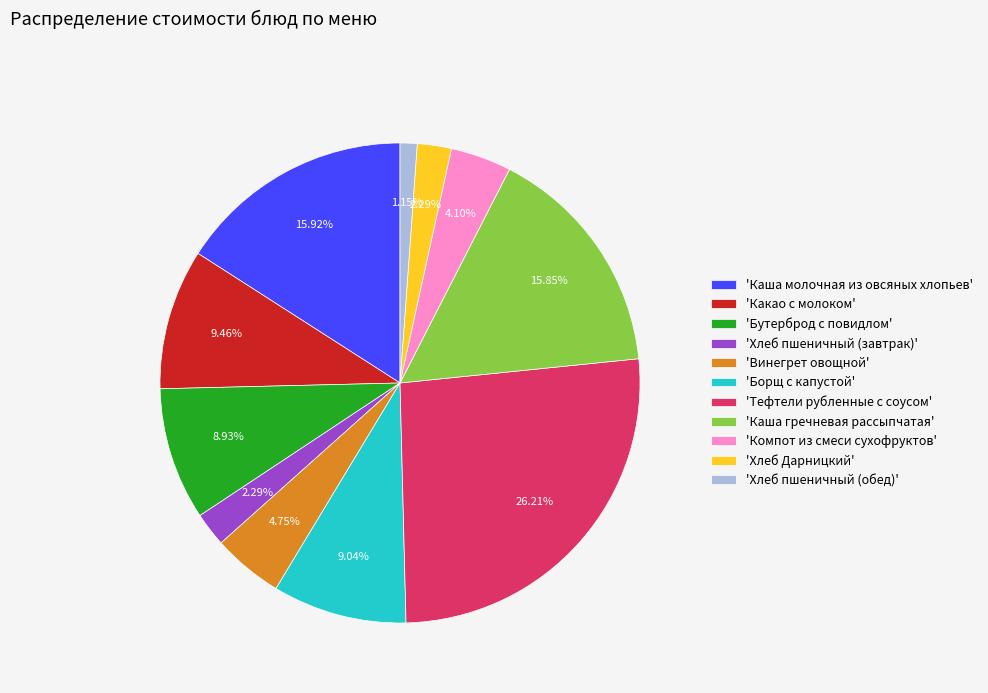

Do 'Тефтели рубленные с соусом' and 'Какао с молоком' together represent more than half of the pie?

No